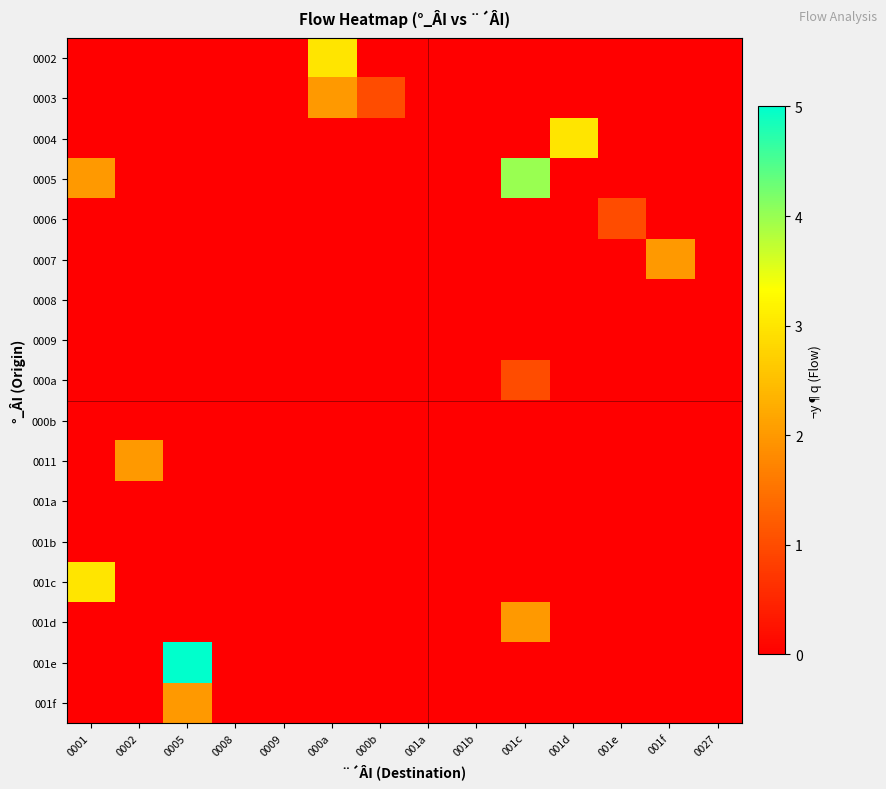

Between 001b and 000a, which is larger?

000a